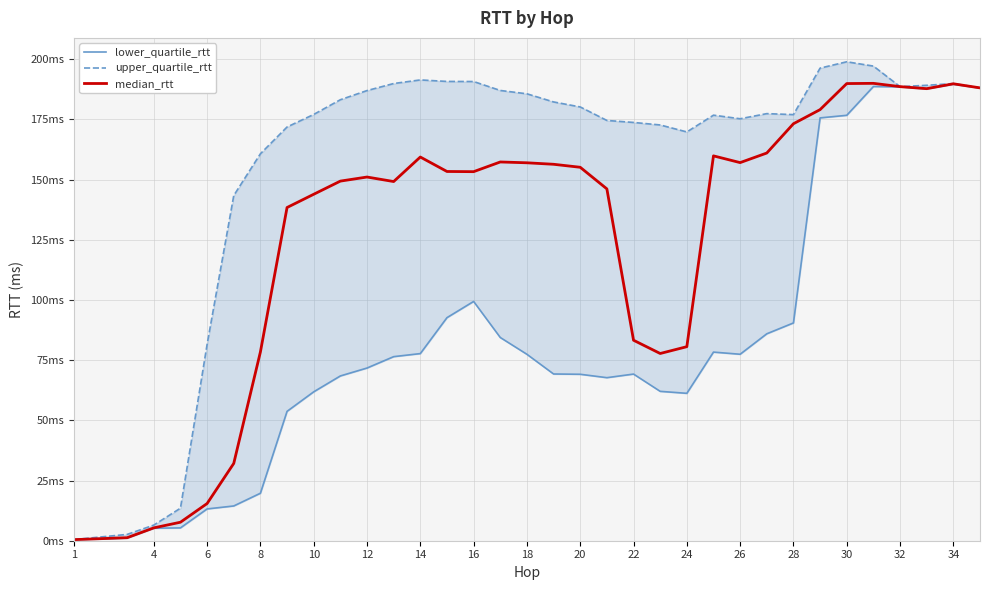

What is the difference between the maximum and minimum values in the upper_quartile_rtt series?

198.4